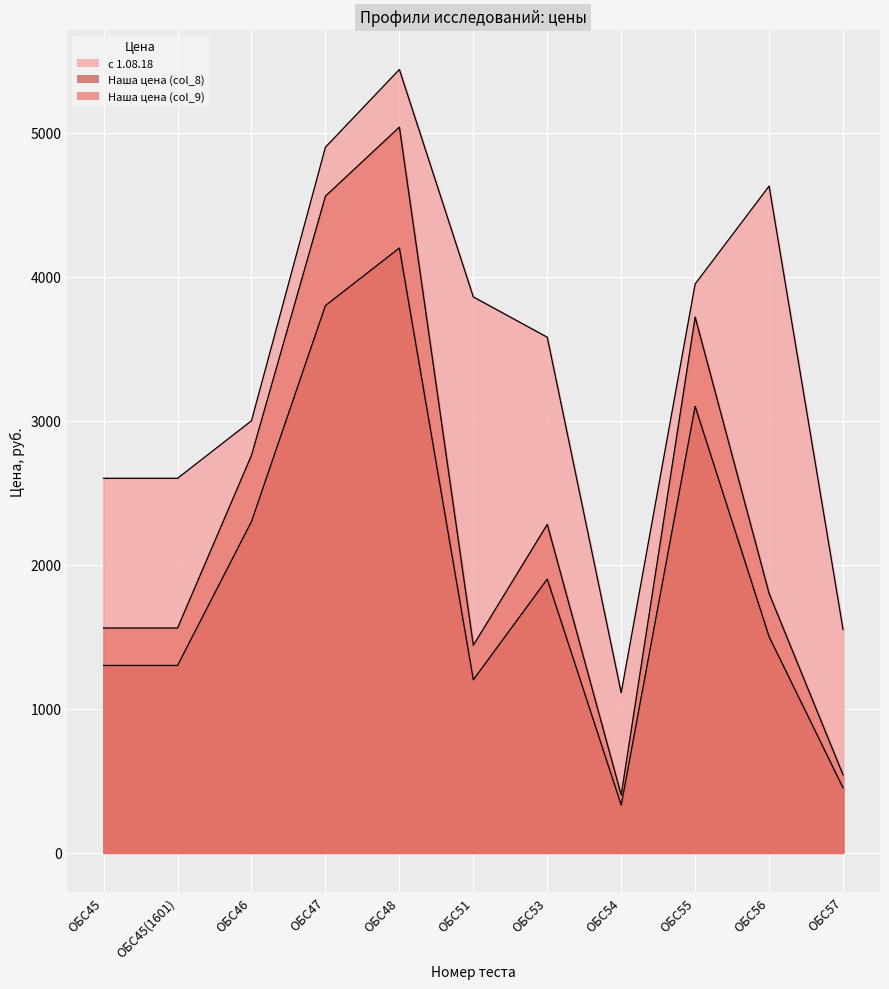

What position from the left is ОБС51?

6